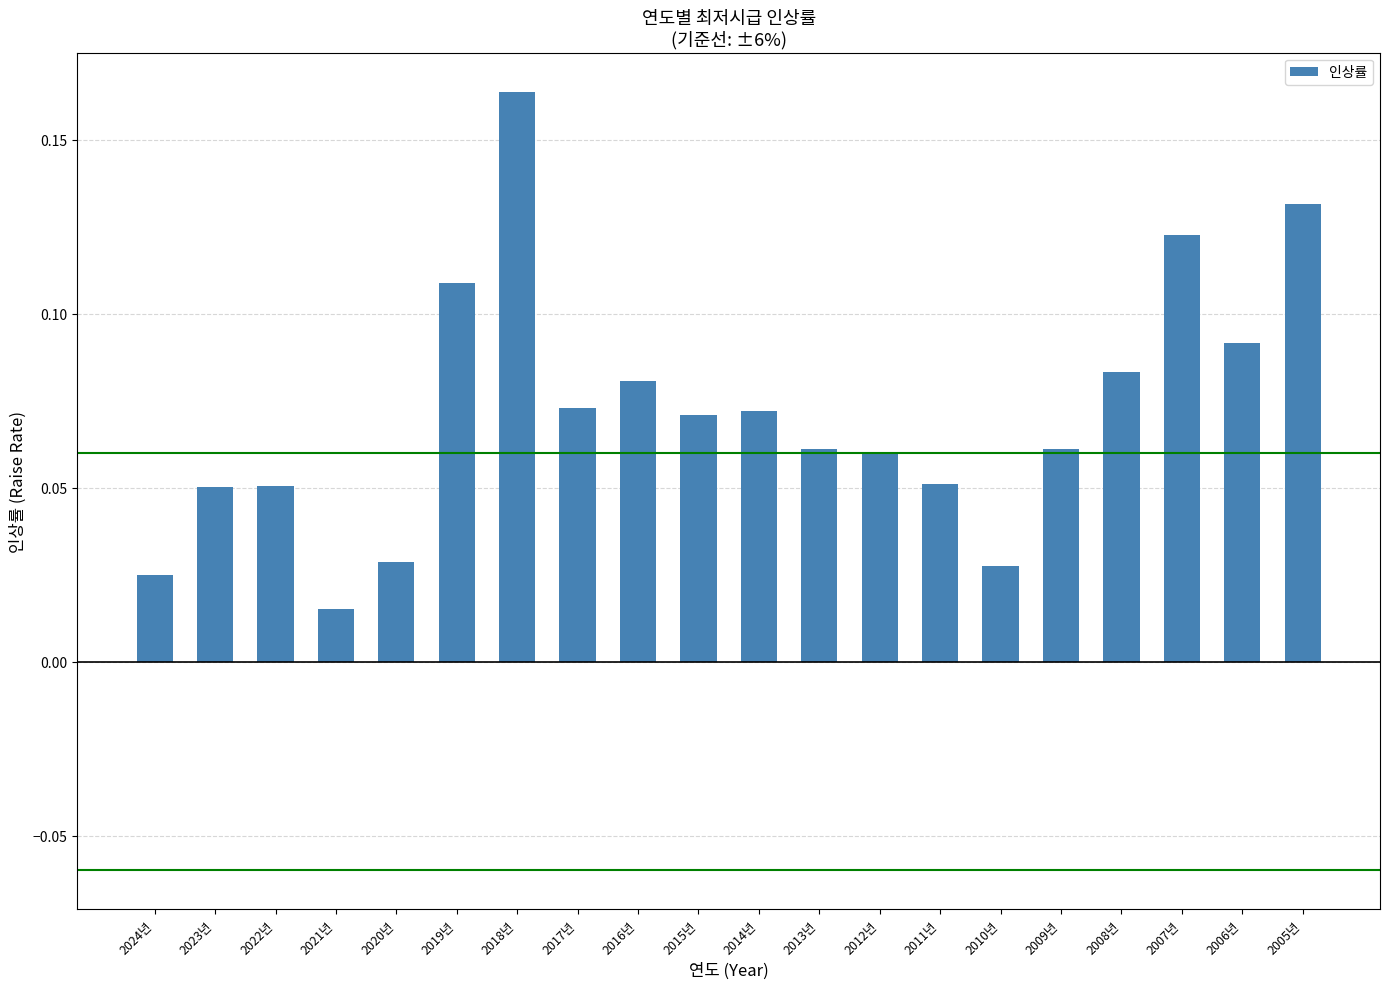

What position from the left is 2010년?

15